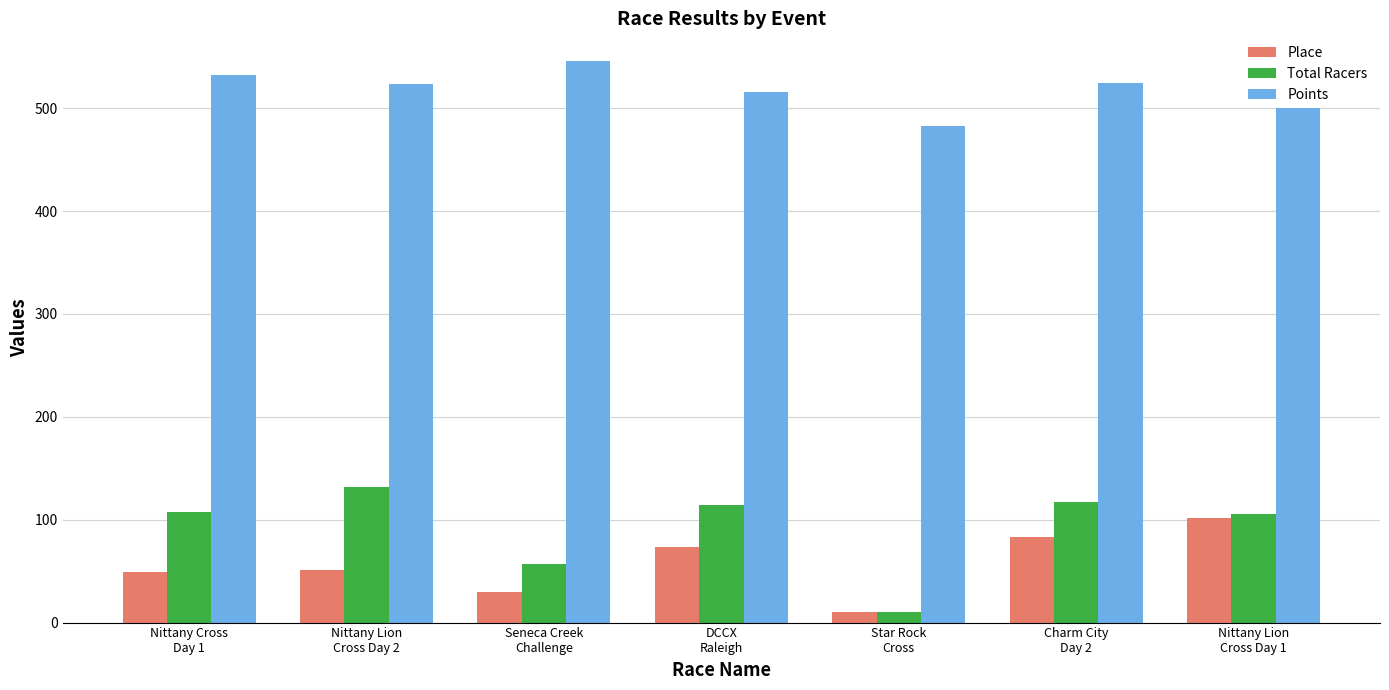

Which series has the largest total across all categories?

Points